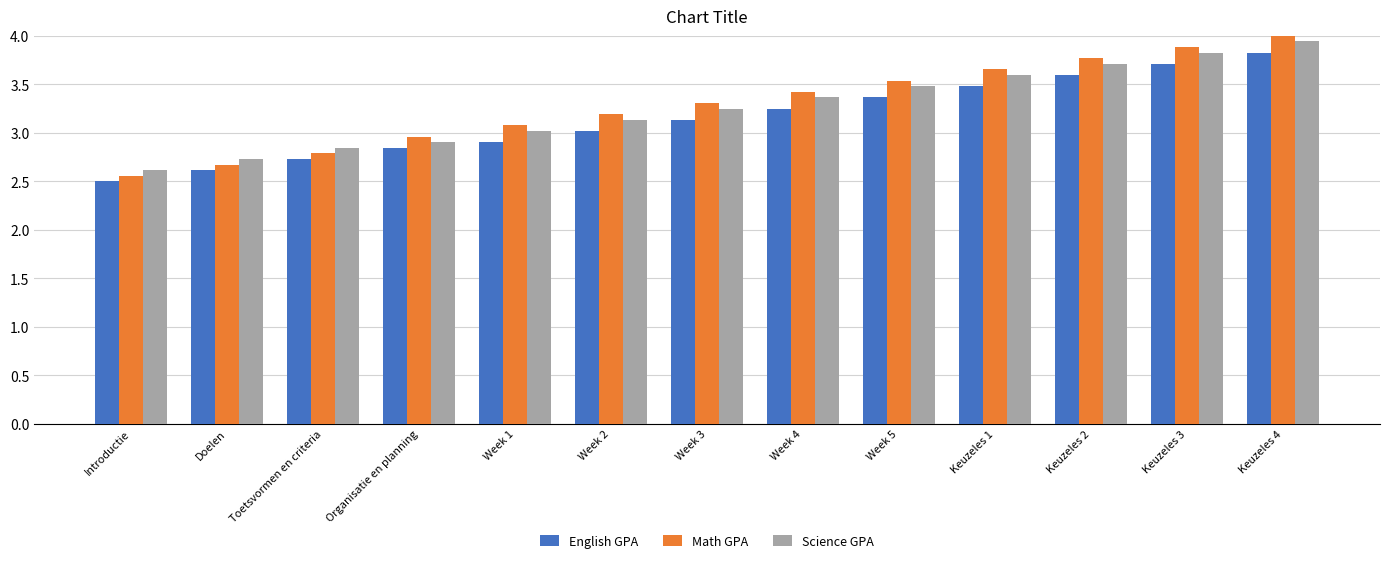

List the series in order of their overall mean, highest first.

Math GPA, Science GPA, English GPA